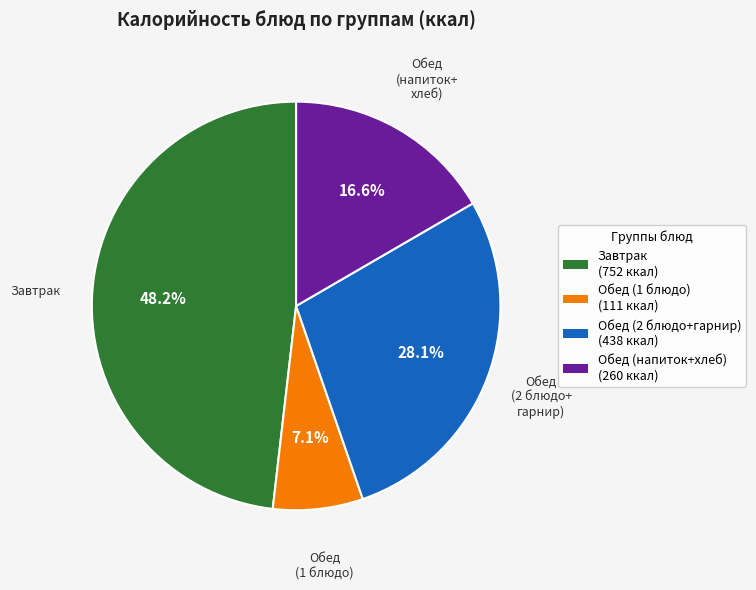

Is there a majority slice in this chart?

No